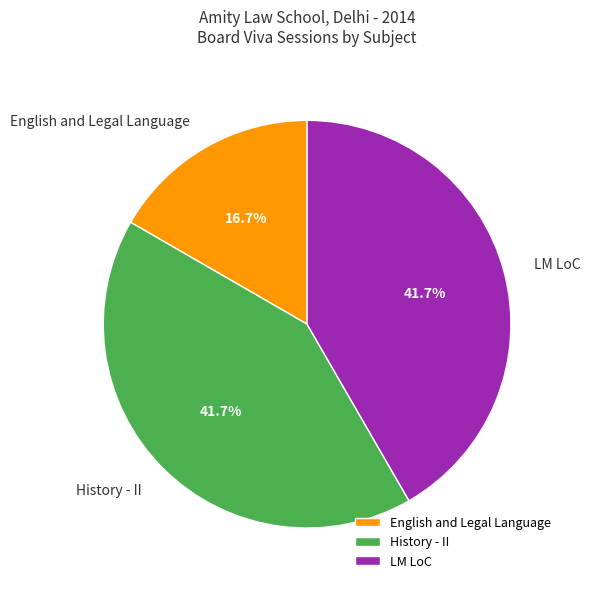

Which has a higher value, English and Legal Language or LM LoC?

LM LoC